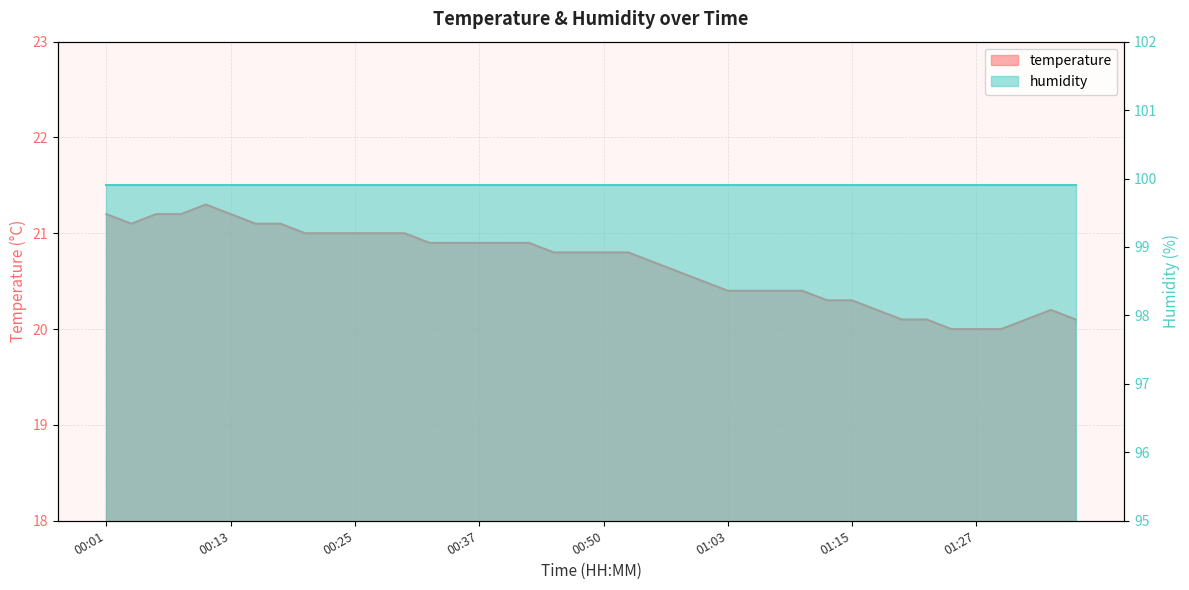

Reading left to right, list all the values displayed in this chart.

21.2	21.1	21.2	21.2	21.3	21.2	21.1	21.1	21.0	21.0	21.0	21.0	21.0	20.9	20.9	20.9	20.9	20.9	20.8	20.8	20.8	20.8	20.7	20.6	20.5	20.4	20.4	20.4	20.4	20.3	20.3	20.2	20.1	20.1	20.0	20.0	20.0	20.1	20.2	20.1